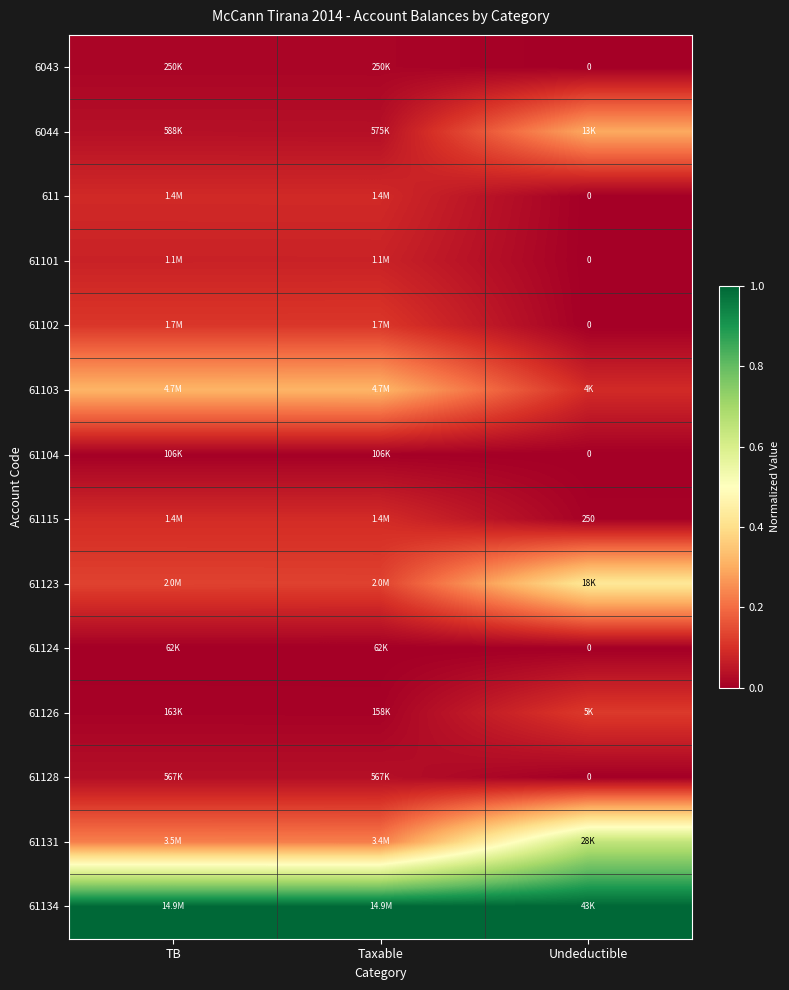

Is the value of 61126 at Undeductible greater than the value of 61123 at Taxable?

No